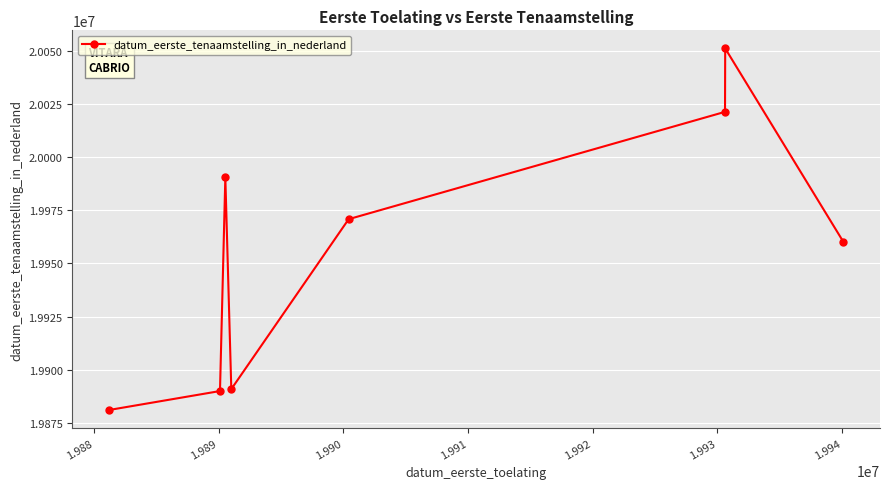

How many interior local valleys (lower than both neighbors) does the data have?

1